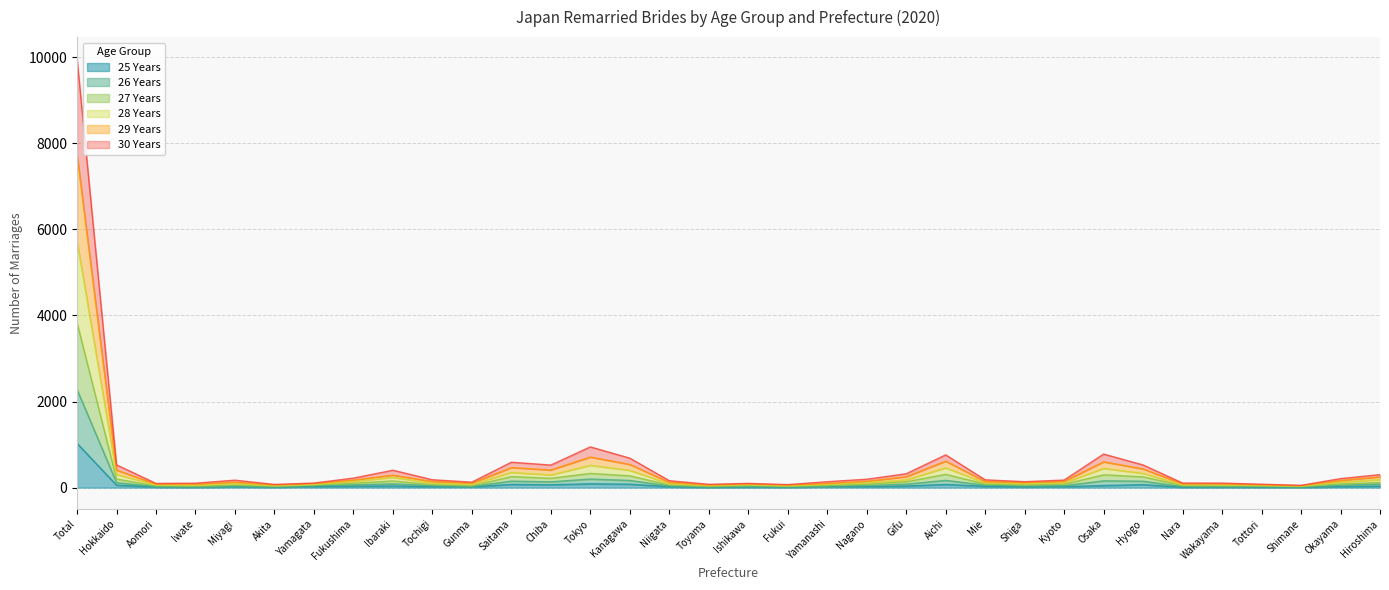

At which label does 25 Years reach its peak?

Total